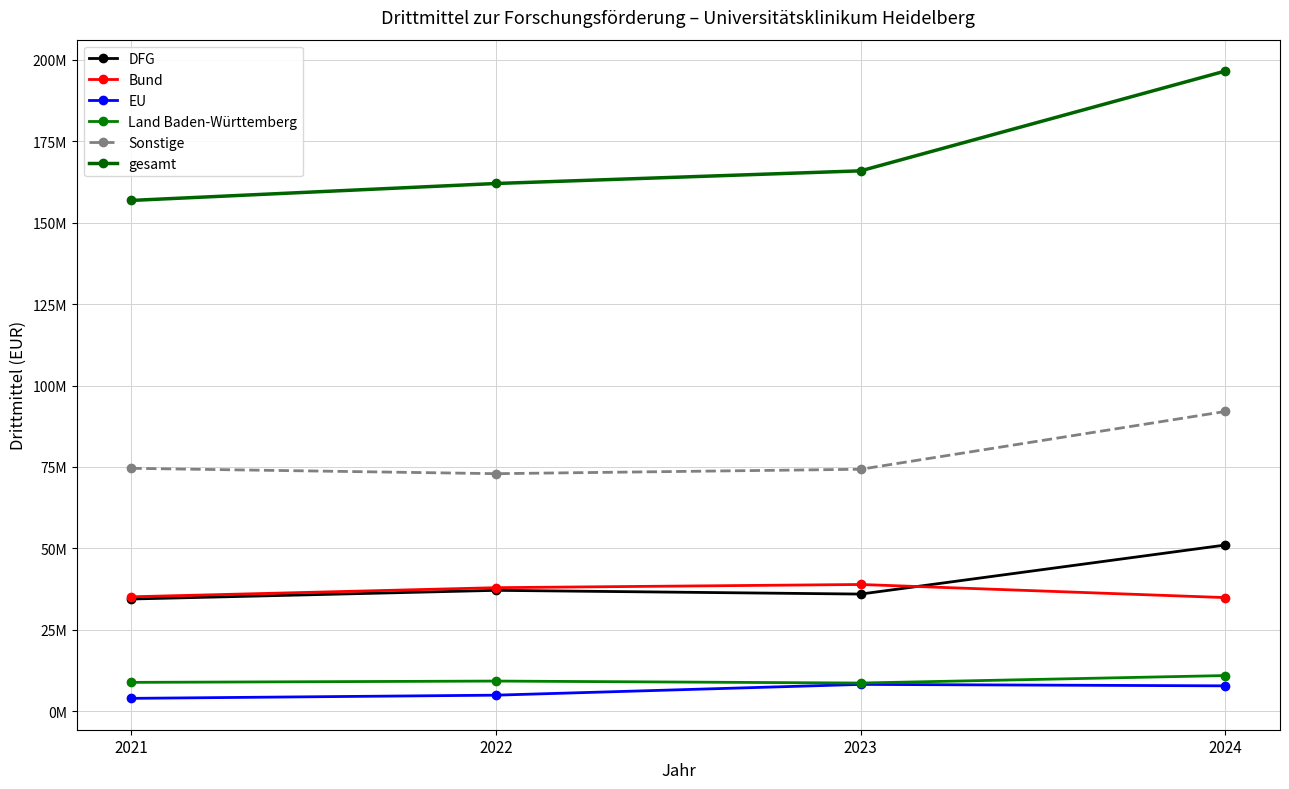

Does the chart have visible grid lines?

Yes